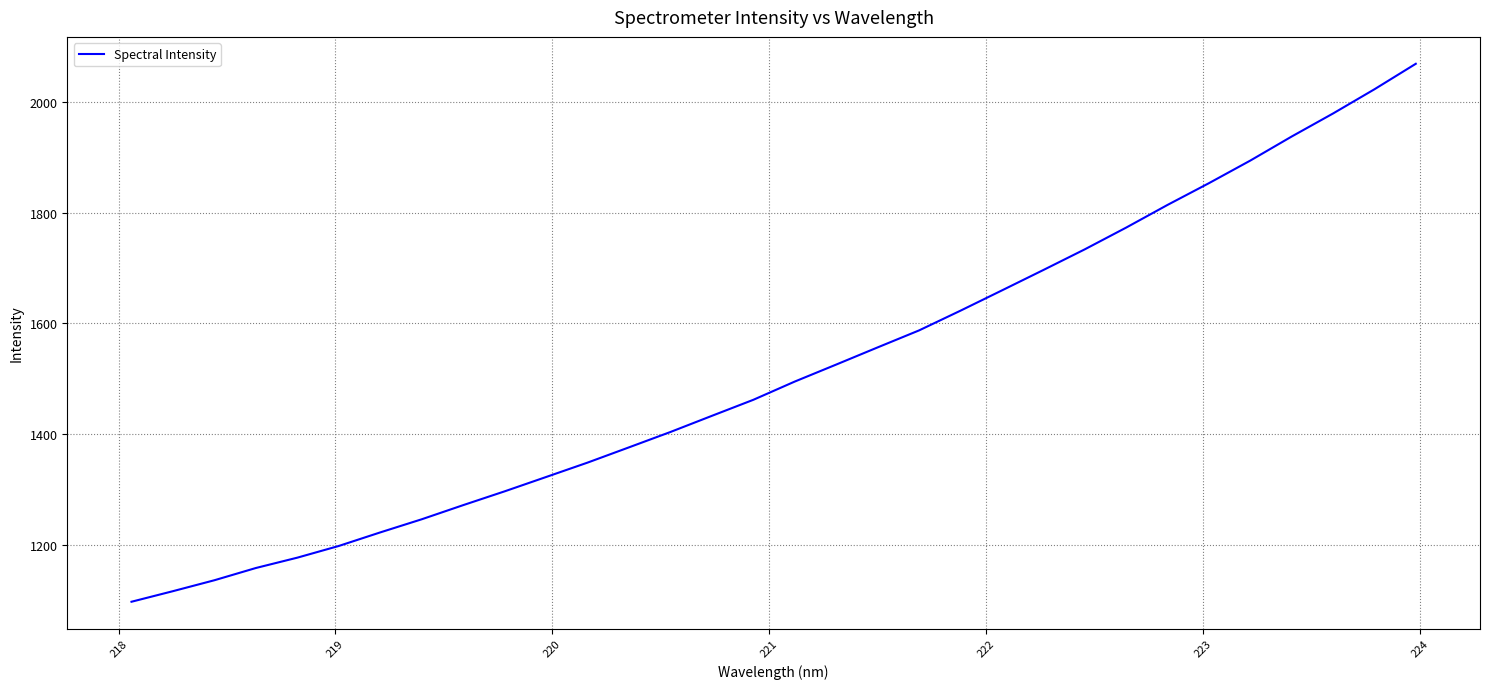

What is the maximum value shown in the chart?

2069.0